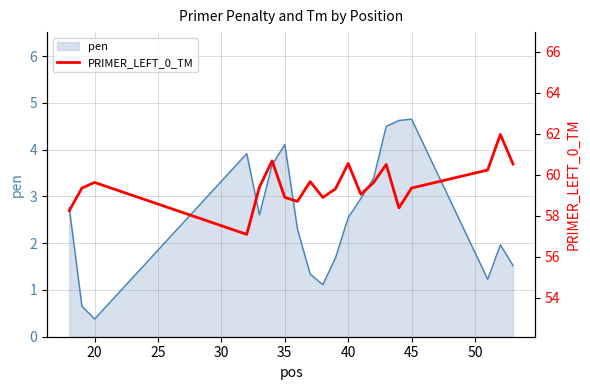

What is the minimum value for pen?

0.4